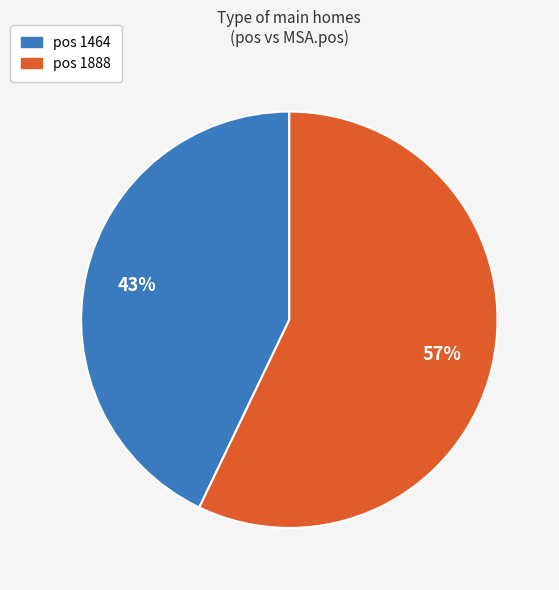

How many segments does this pie chart have?

2